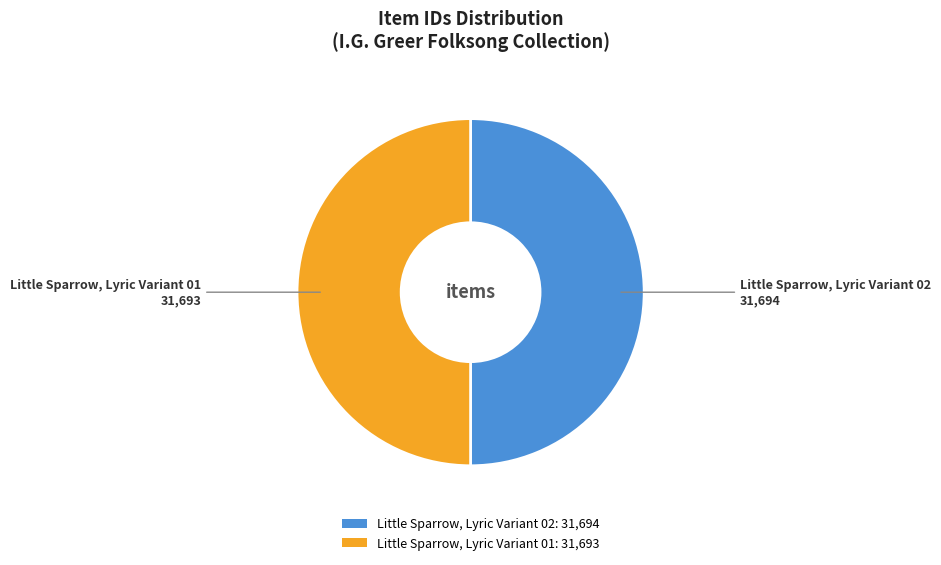

What is the ratio of the value at Little Sparrow, Lyric Variant 02 to the value at Little Sparrow, Lyric Variant 01?

1.0